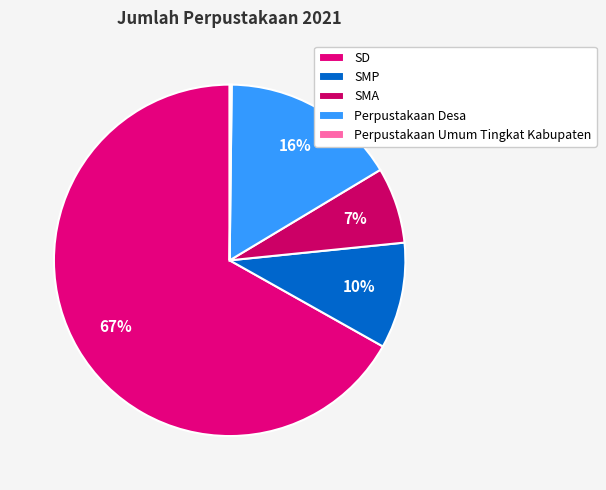

Is the sum of Perpustakaan Umum Tingkat Kabupaten and Perpustakaan Desa greater than half?

No